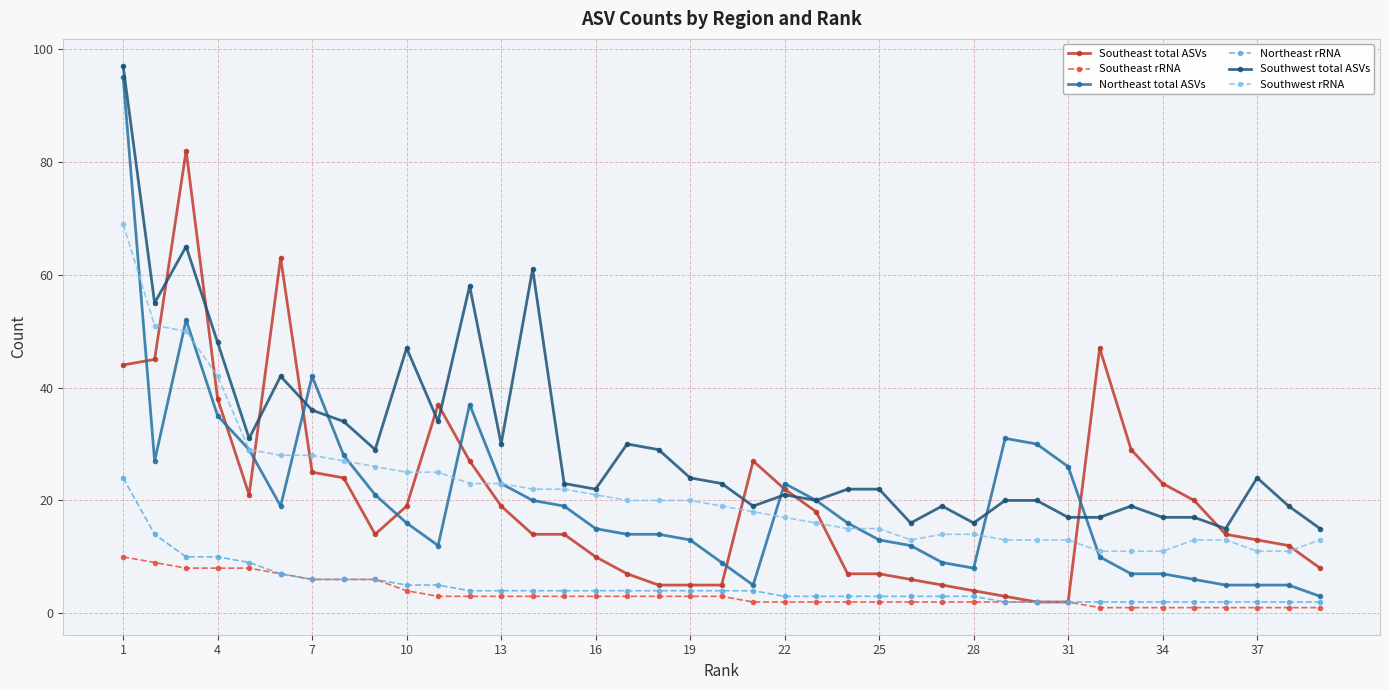

Which series has the widest spread of values?

Northeast total ASVs